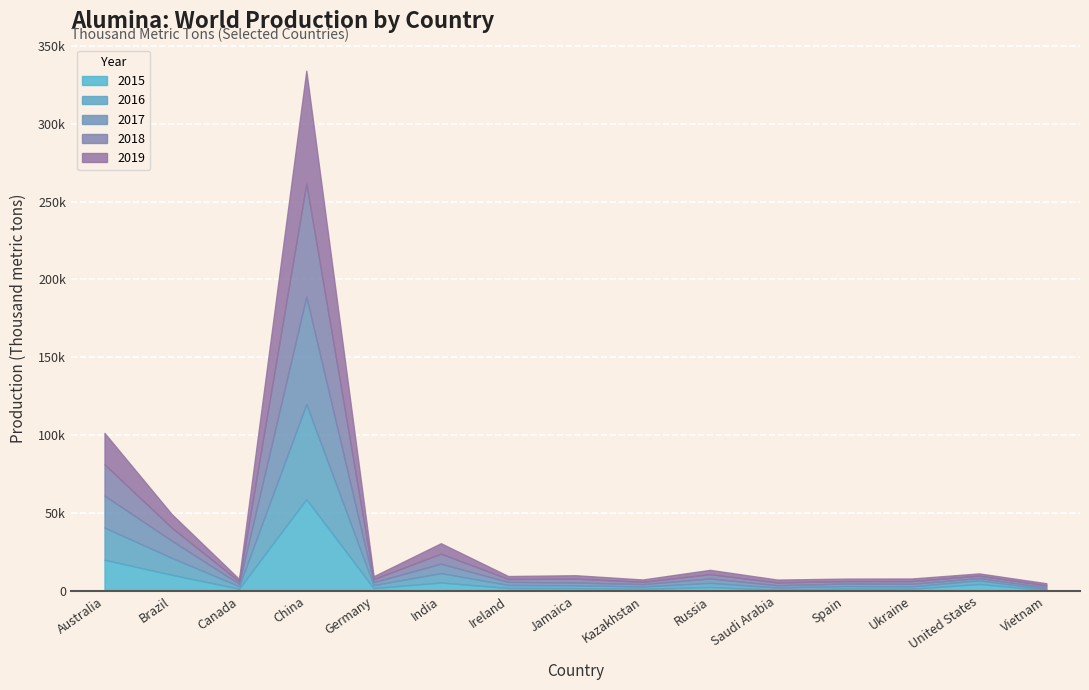

Is the value of 2018 at Germany greater than the value of 2017 at Jamaica?

Yes